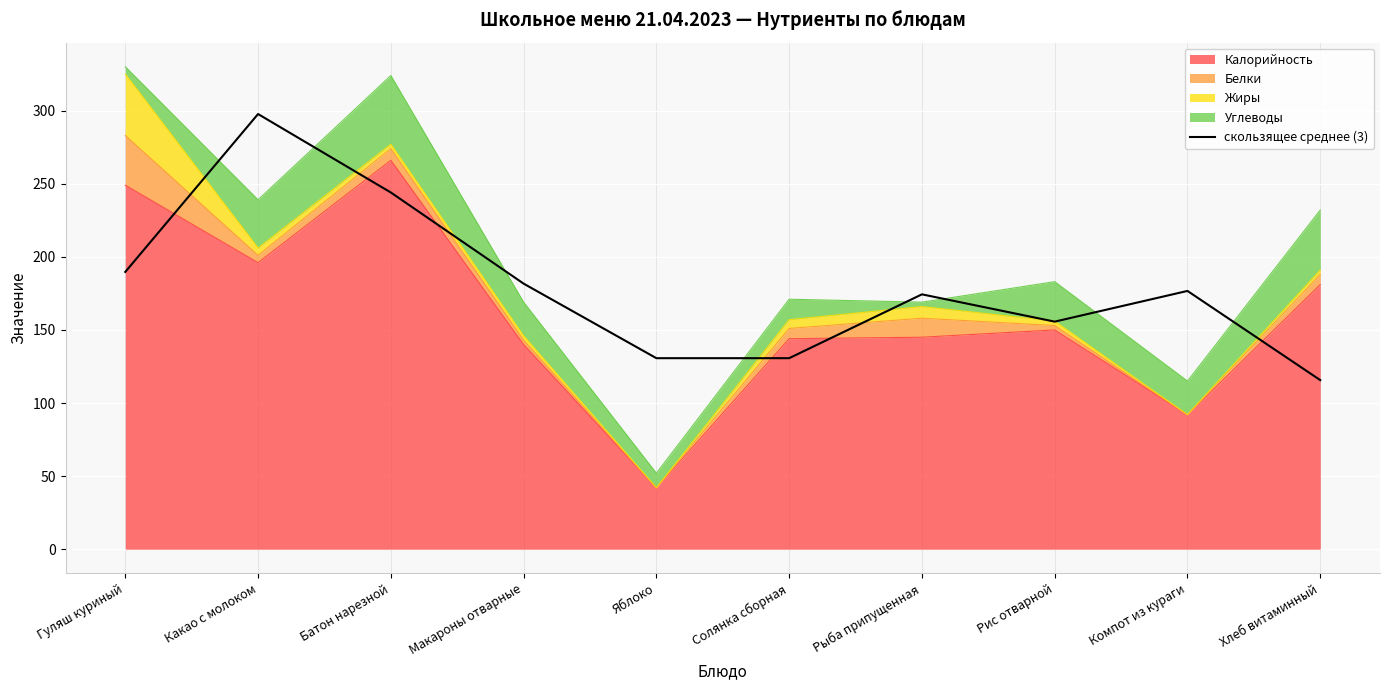

What is the sum of all values?

1796.7